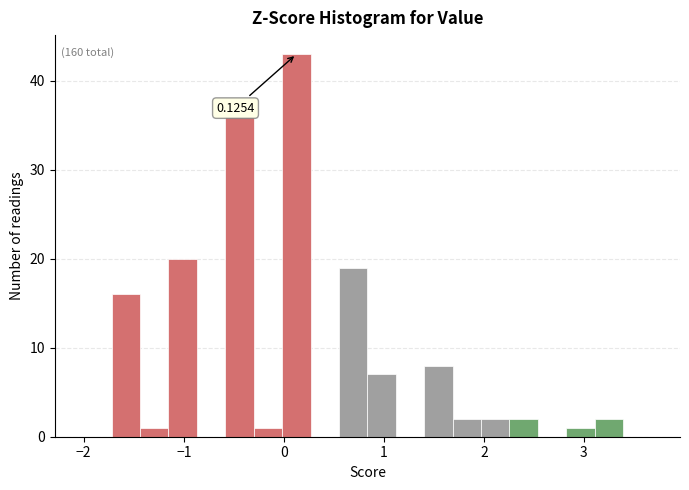

Read against the x-axis, roughly where is the centre of the tallest bar?

0.1